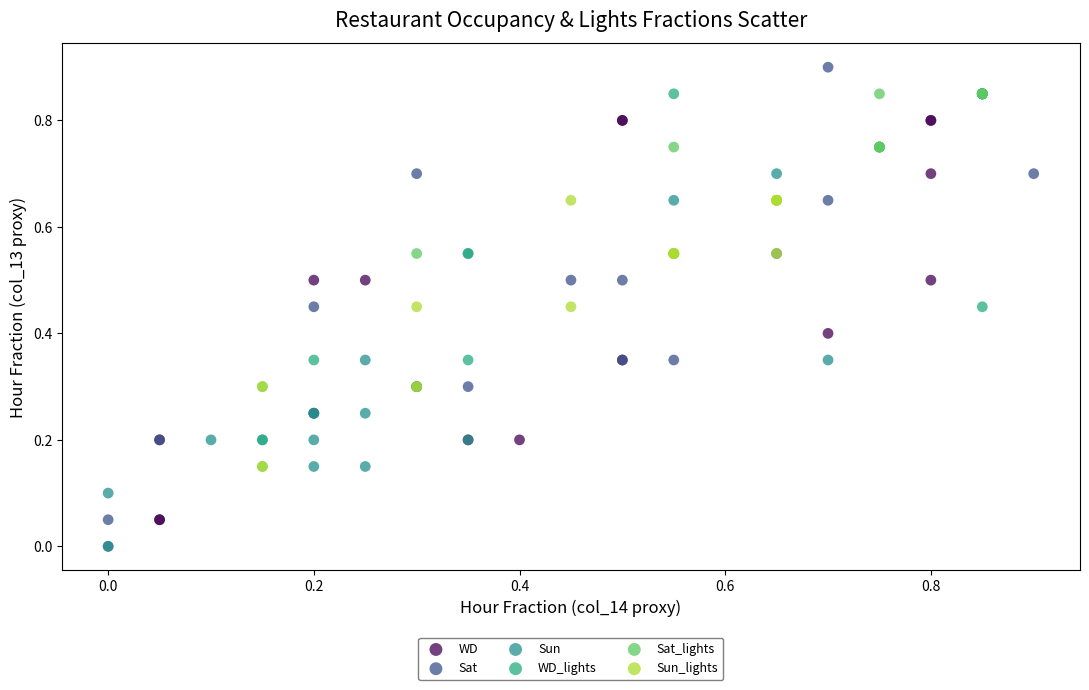

Which series has the widest spread of Y values?

Sat